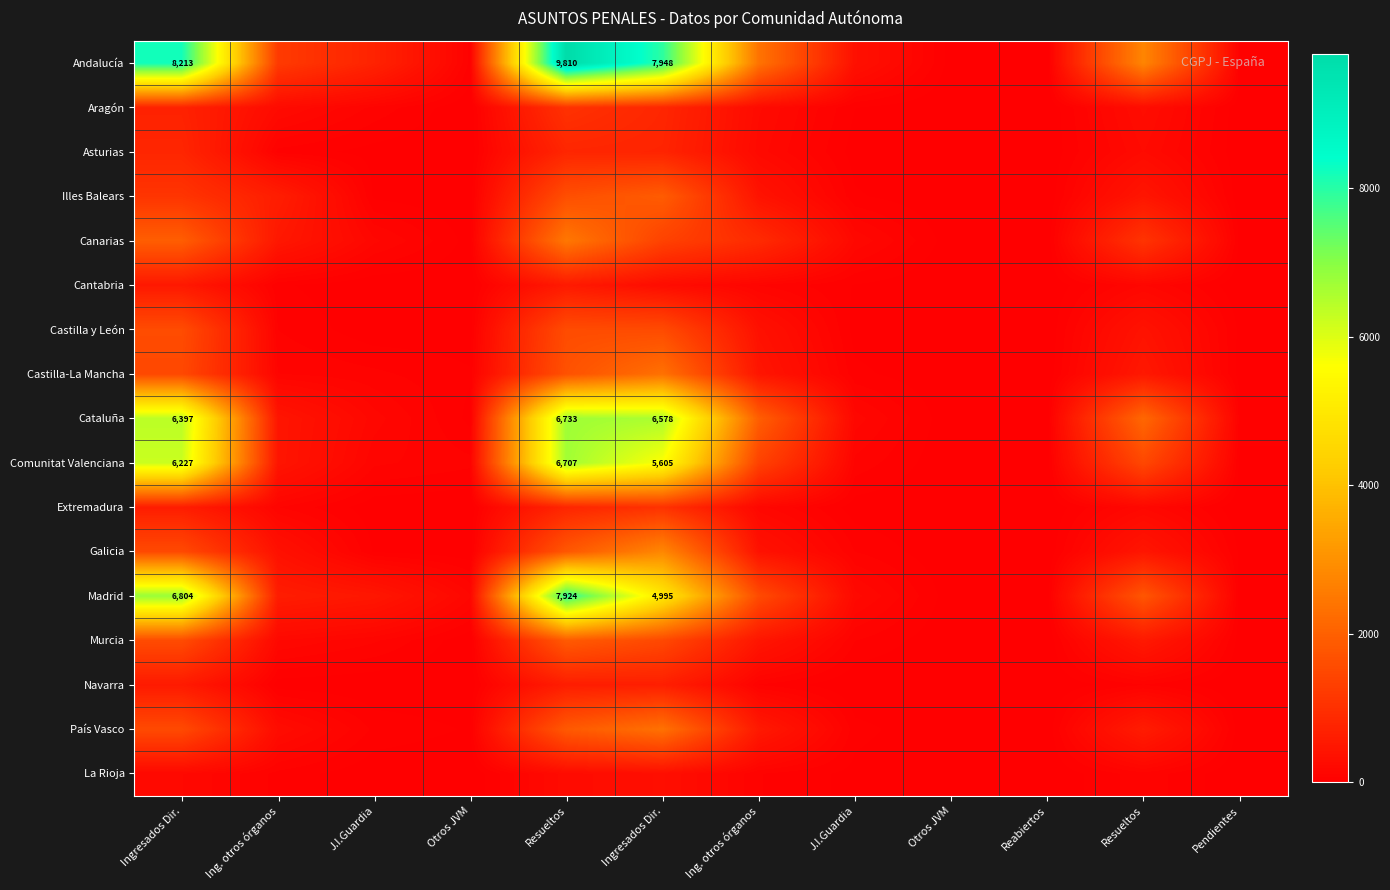

Where is Madrid nearest to the value 3966?

Ingresados Dir.